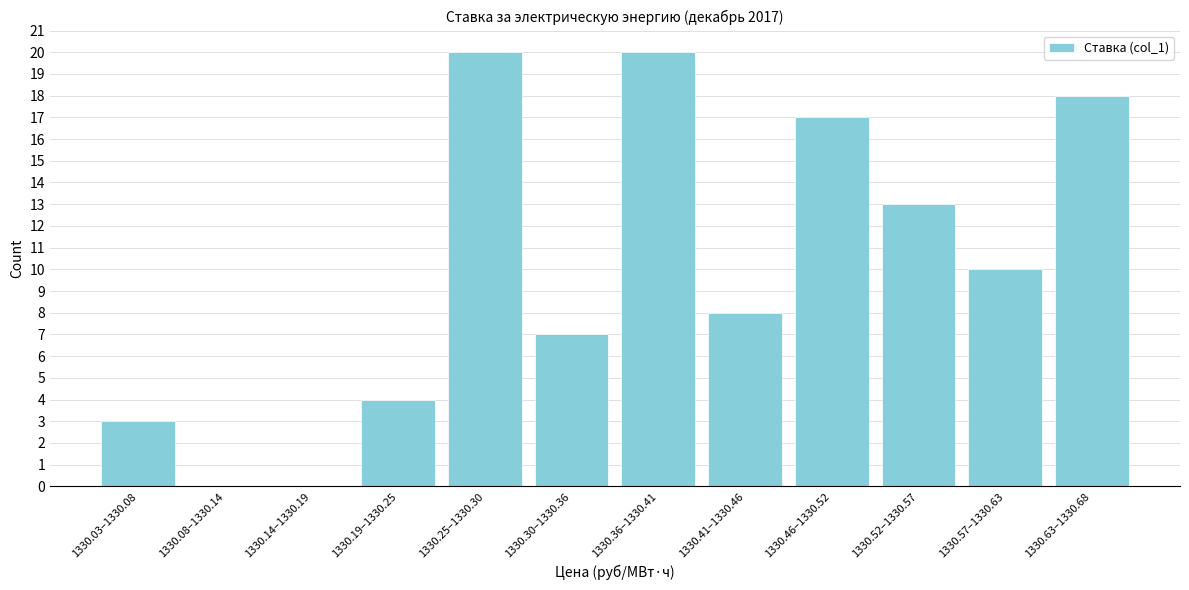

Reading left to right, what are all the values shown in this chart?

1330.03–1330.08=3	1330.08–1330.14=0	1330.14–1330.19=0	1330.19–1330.25=4	1330.25–1330.30=20	1330.30–1330.36=7	1330.36–1330.41=20	1330.41–1330.46=8	1330.46–1330.52=17	1330.52–1330.57=13	1330.57–1330.63=10	1330.63–1330.68=18